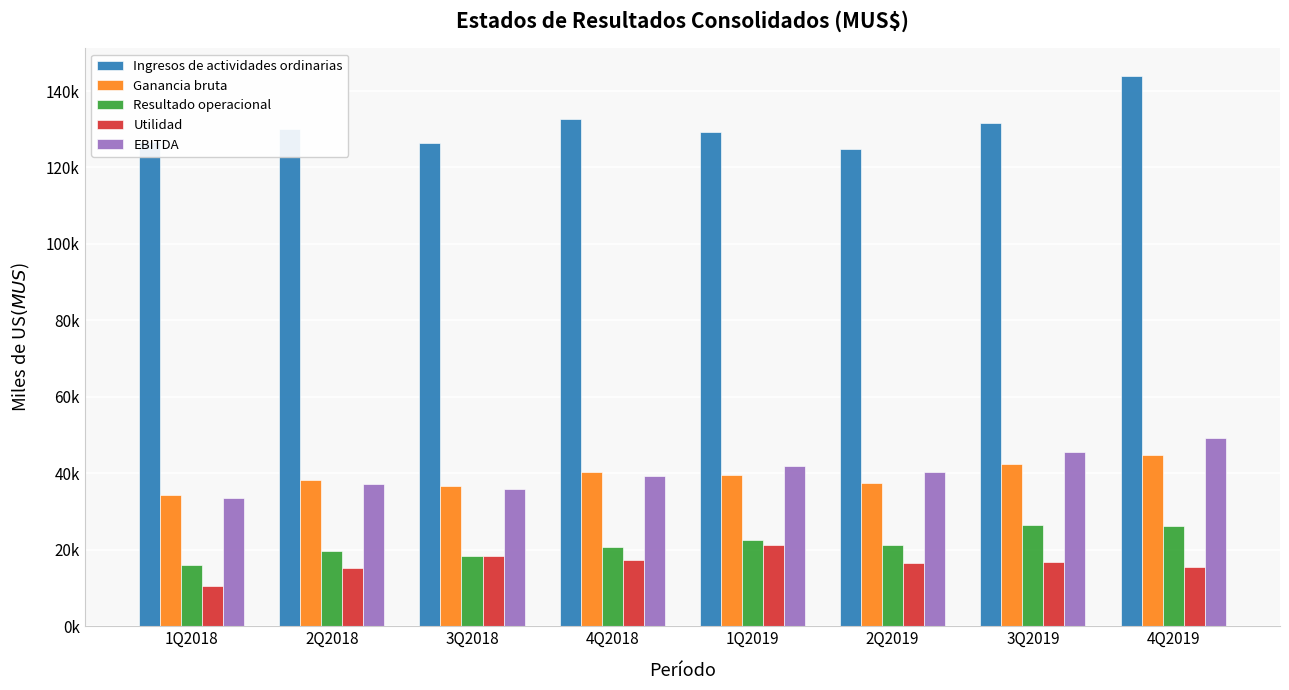

Rank the categories by Resultado operacional value from lowest to highest.

1Q2018, 3Q2018, 2Q2018, 4Q2018, 2Q2019, 1Q2019, 4Q2019, 3Q2019